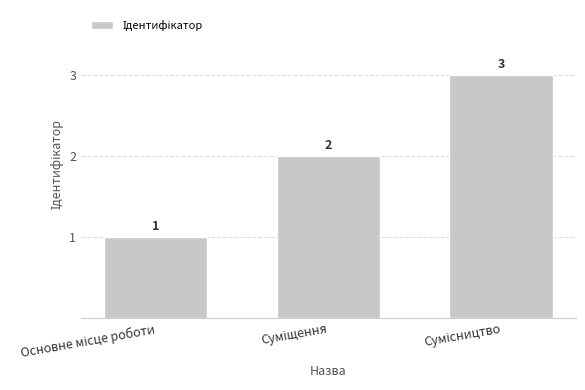

Reading right to left, transcribe all the data shown in this chart.

3	2	1